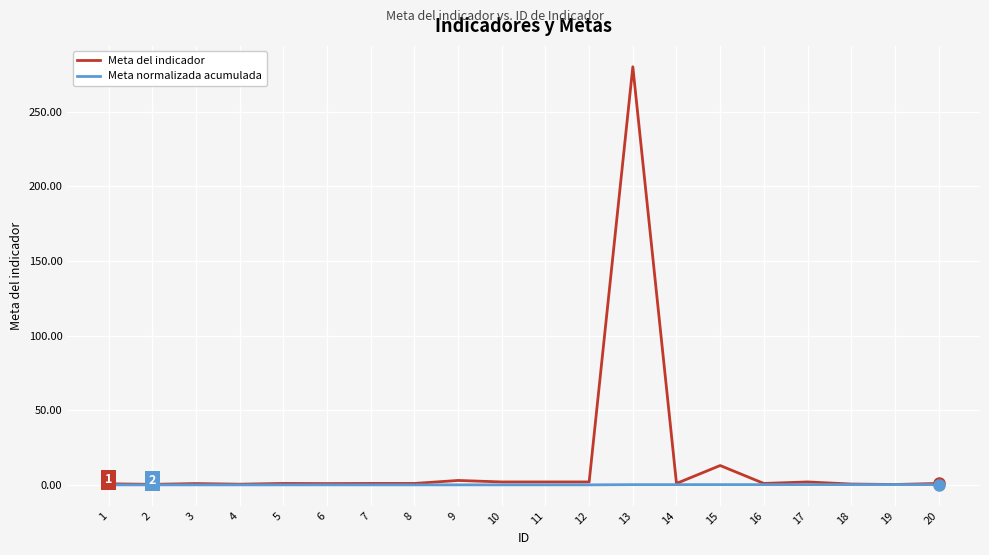

How many lines are shown in the chart?

2